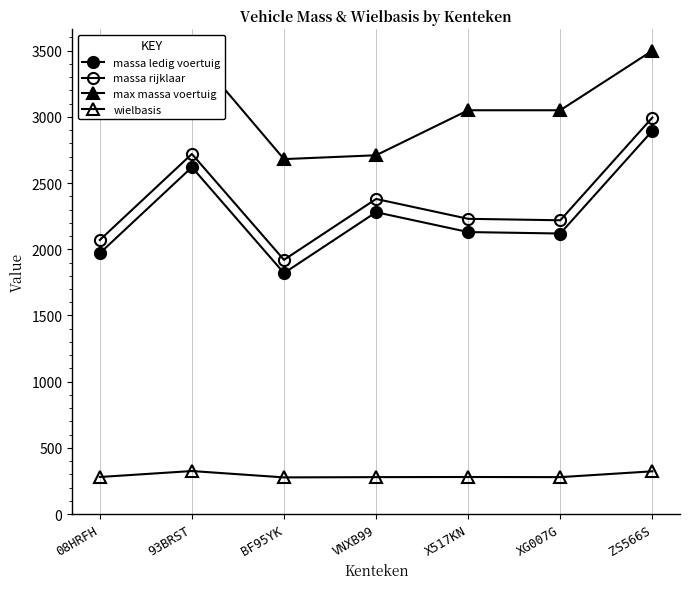

Reading left to right, what are all the values shown in this chart?

massa ledig voertuig: 08HRFH=1970	93BRST=2620	BF95YK=1820	VNXB99=2280	X517KN=2130	XG007G=2119	ZS566S=2895
massa rijklaar: 08HRFH=2070	93BRST=2720	BF95YK=1920	VNXB99=2380	X517KN=2230	XG007G=2219	ZS566S=2995
max massa voertuig: 08HRFH=3050	93BRST=3500	BF95YK=2681	VNXB99=2710	X517KN=3050	XG007G=3050	ZS566S=3500
wielbasis: 08HRFH=280	93BRST=325	BF95YK=277	VNXB99=279	X517KN=280	XG007G=279	ZS566S=323